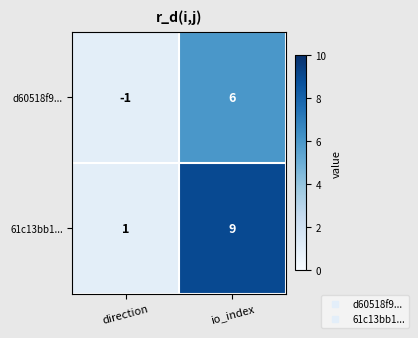

Which series has the largest range (max minus min)?

61c13bb1...